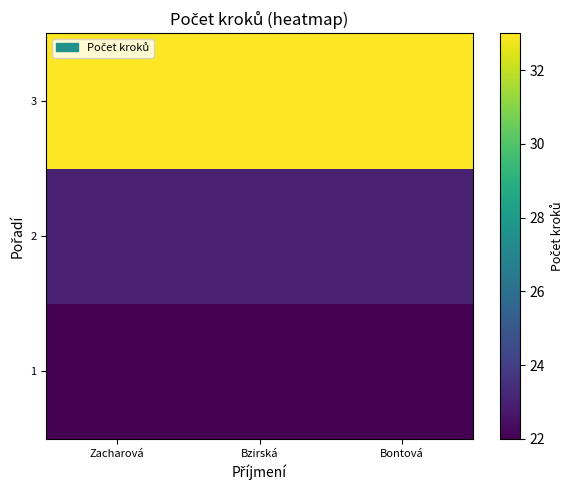

What is the smallest value displayed?

22